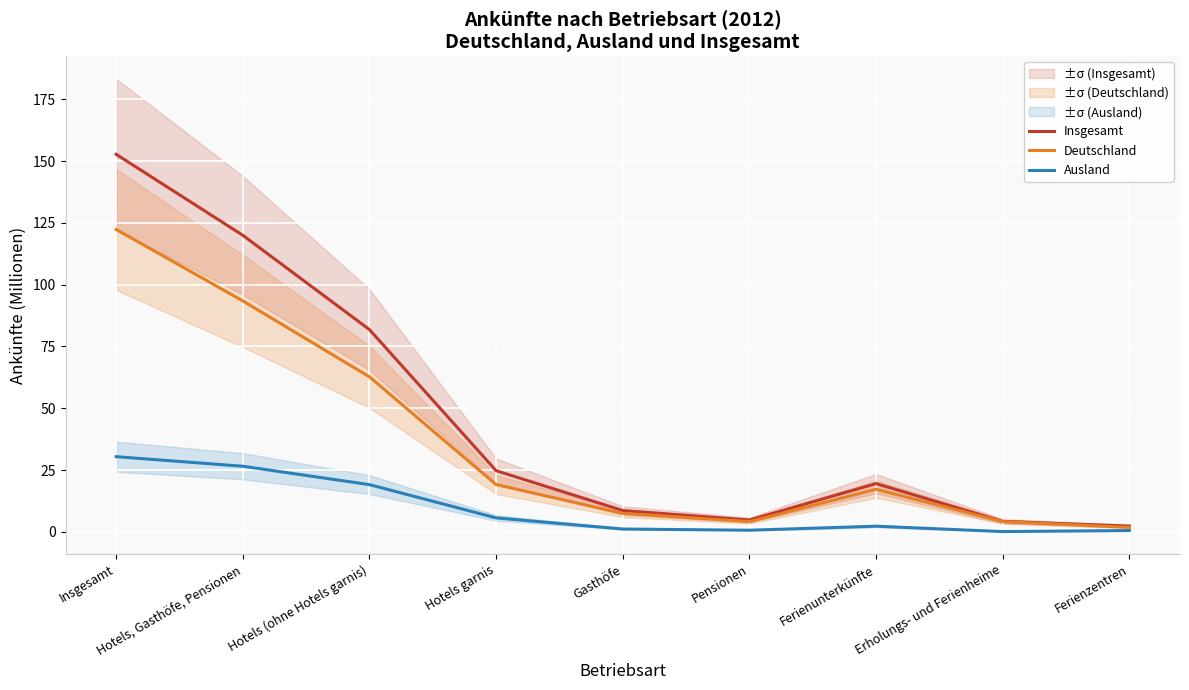

What is the average value of the Deutschland series?

36.9